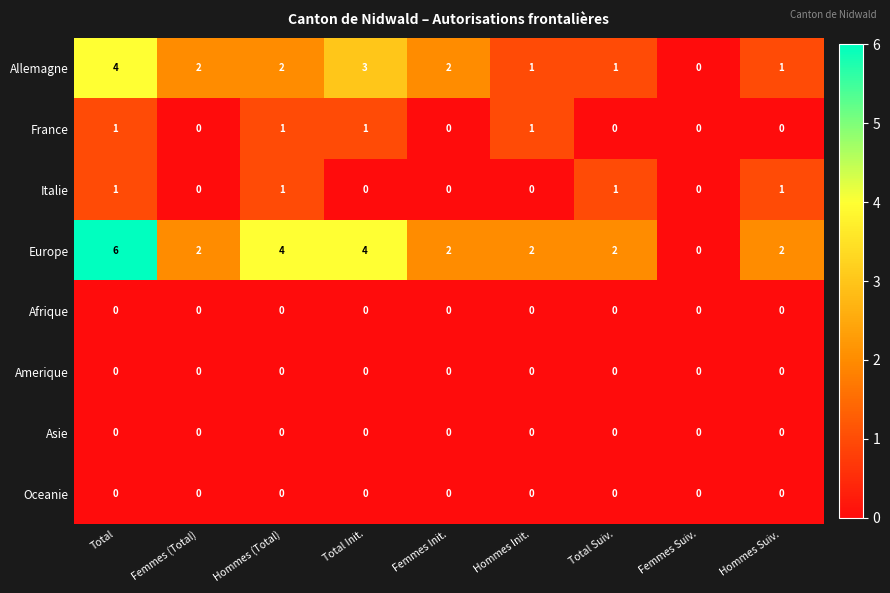

What is the sum of the Allemagne values at Total Init. and Femmes Suiv.?

3